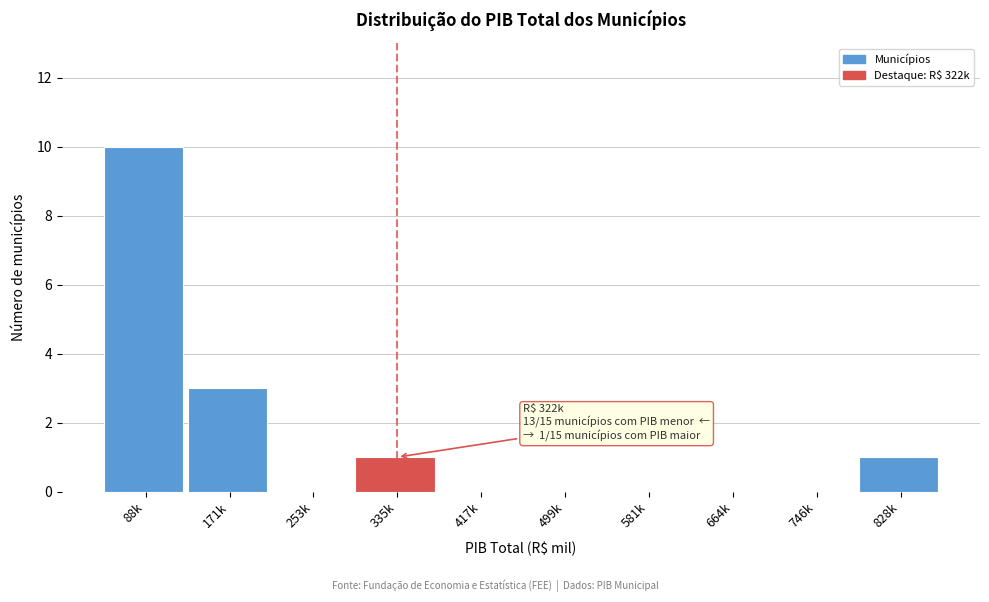

Reading left to right, extract all data points from this chart.

88k=10	171k=3	253k=0	335k=1	417k=0	499k=0	581k=0	664k=0	746k=0	828k=1